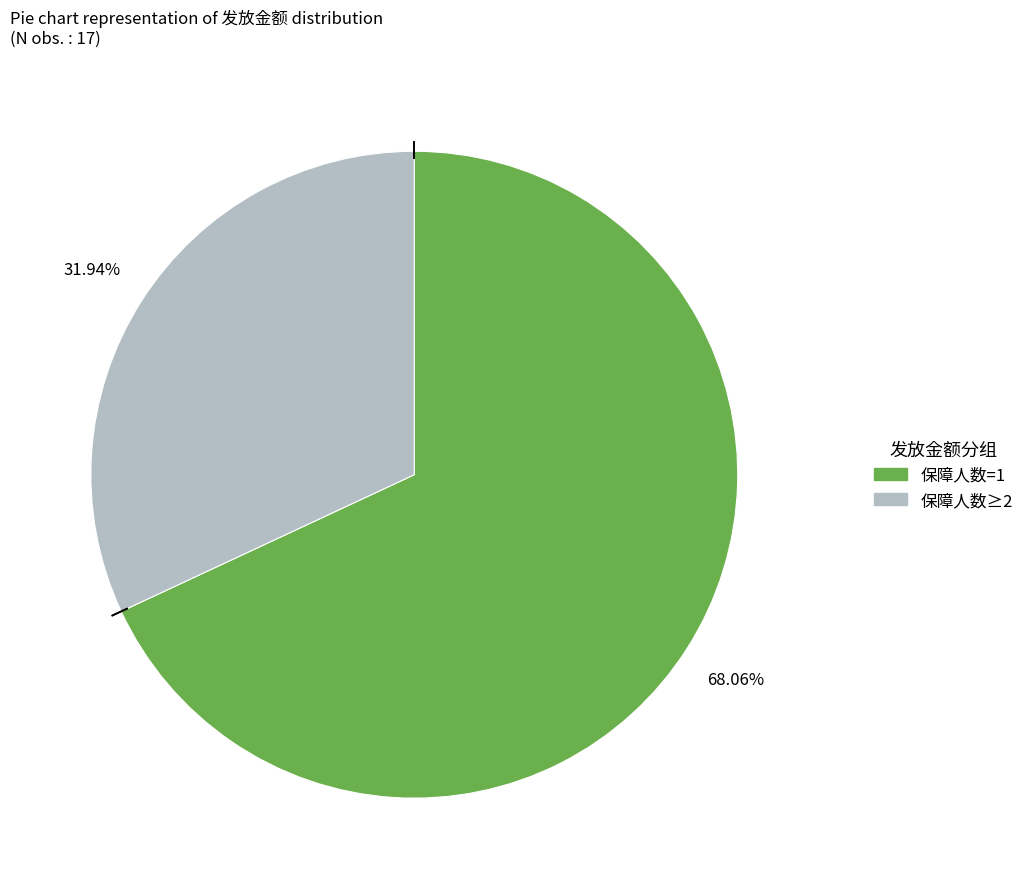

How many slices are in this pie chart?

2